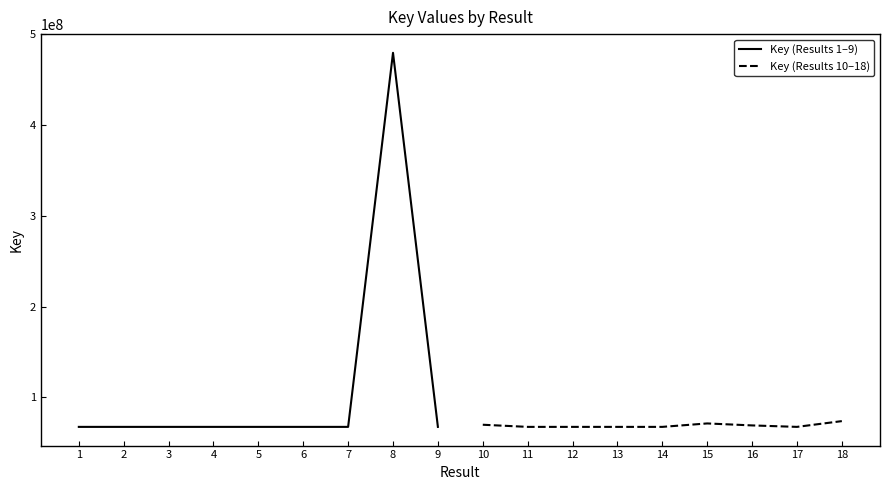

At which label is Key (Results 1–9) closest to 273446955?

6